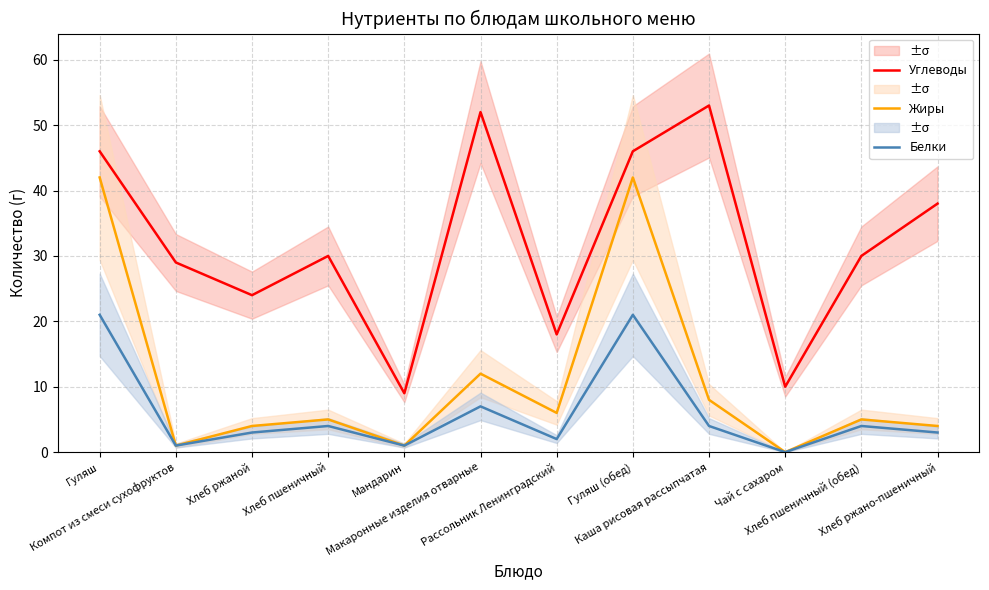

True or false: Углеводы has more than 2 points higher than both neighbors.

True